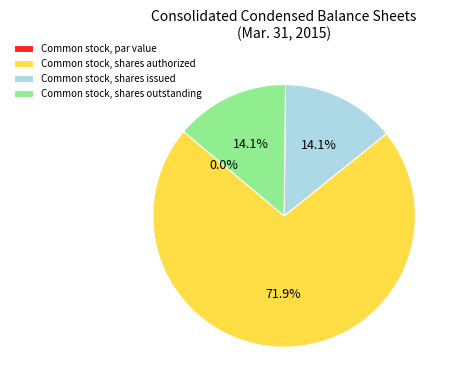

Which slice represents more than half of the pie?

Common stock, shares authorized